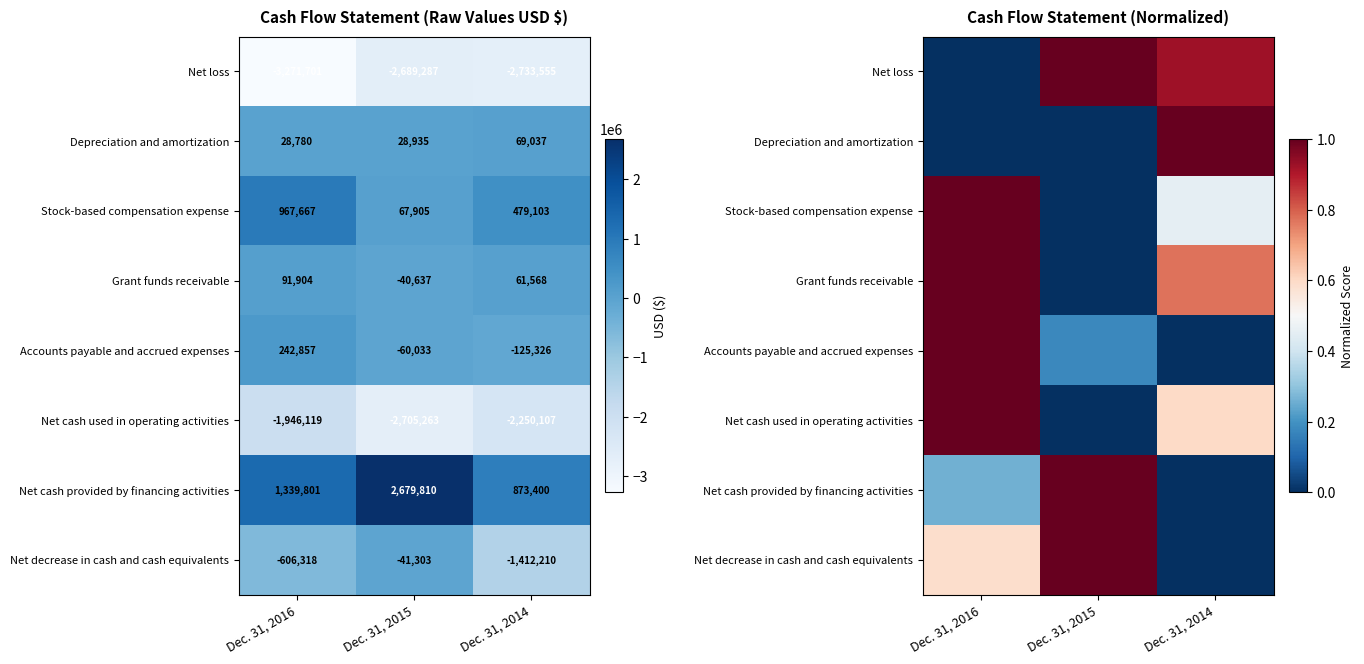

What is the maximum value shown in the chart?

1.0